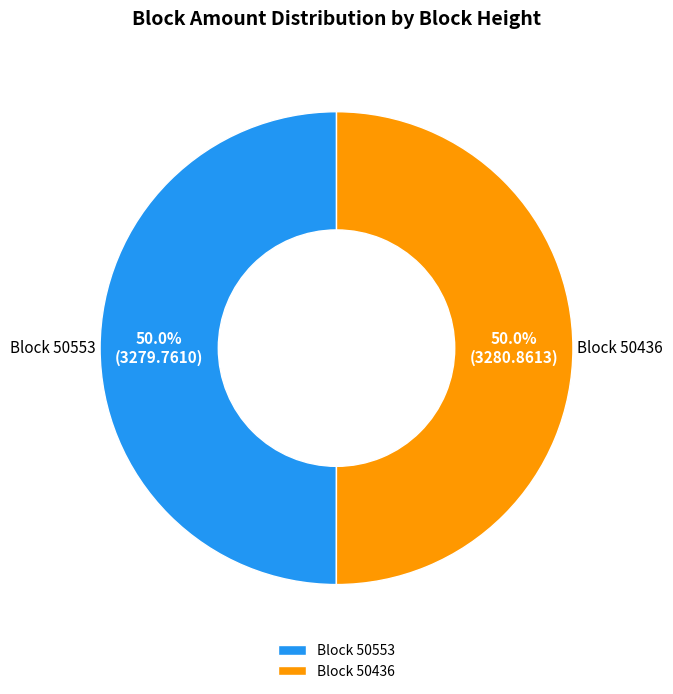

Do Block 50436 and Block 50553 together represent more than half of the pie?

Yes